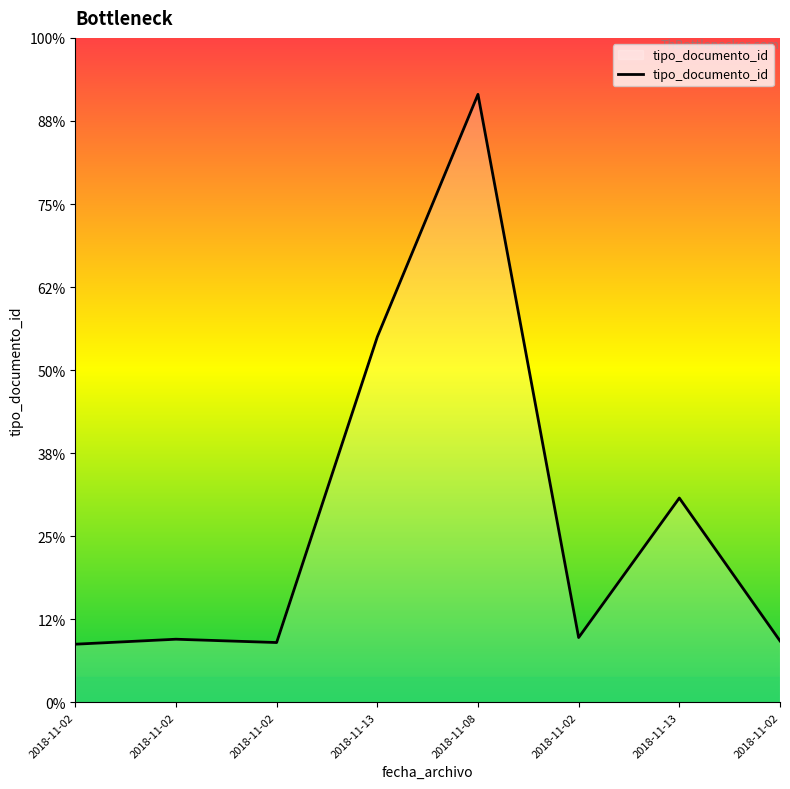

How many interior local valleys (lower than both neighbors) does the data have?

2